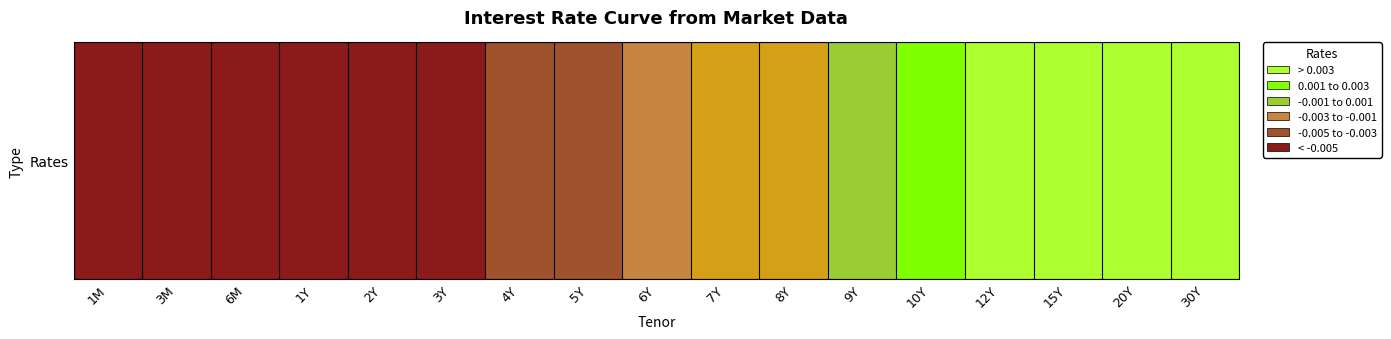

Which has a higher value, 2Y or 3M?

3M